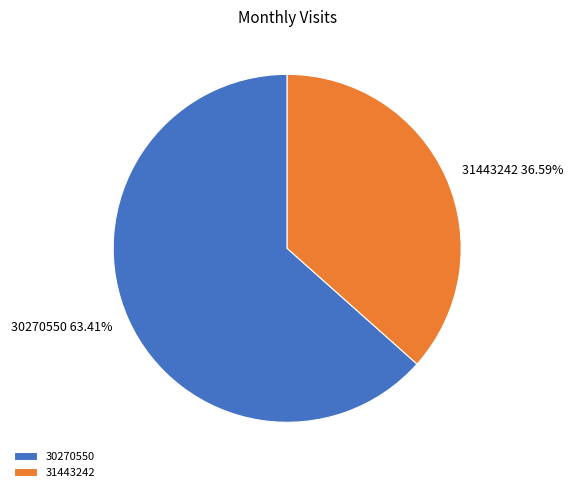

How many segments does this pie chart have?

2